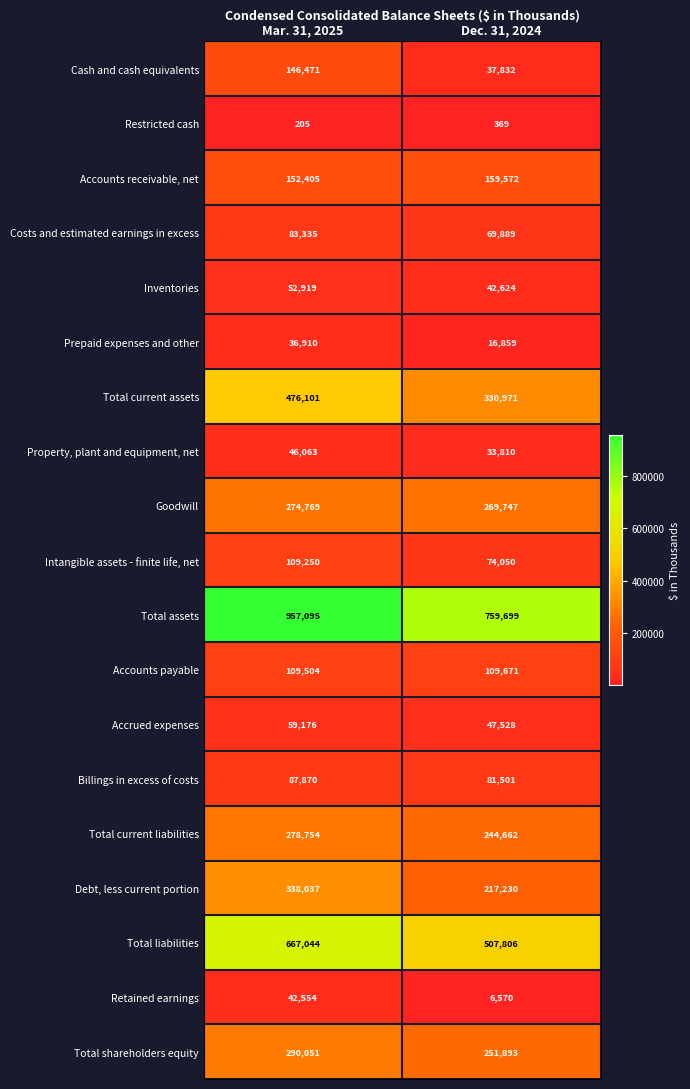

Is the value of Costs and estimated earnings in excess at Mar. 31, 2025 greater than the value of Restricted cash at Mar. 31, 2025?

Yes